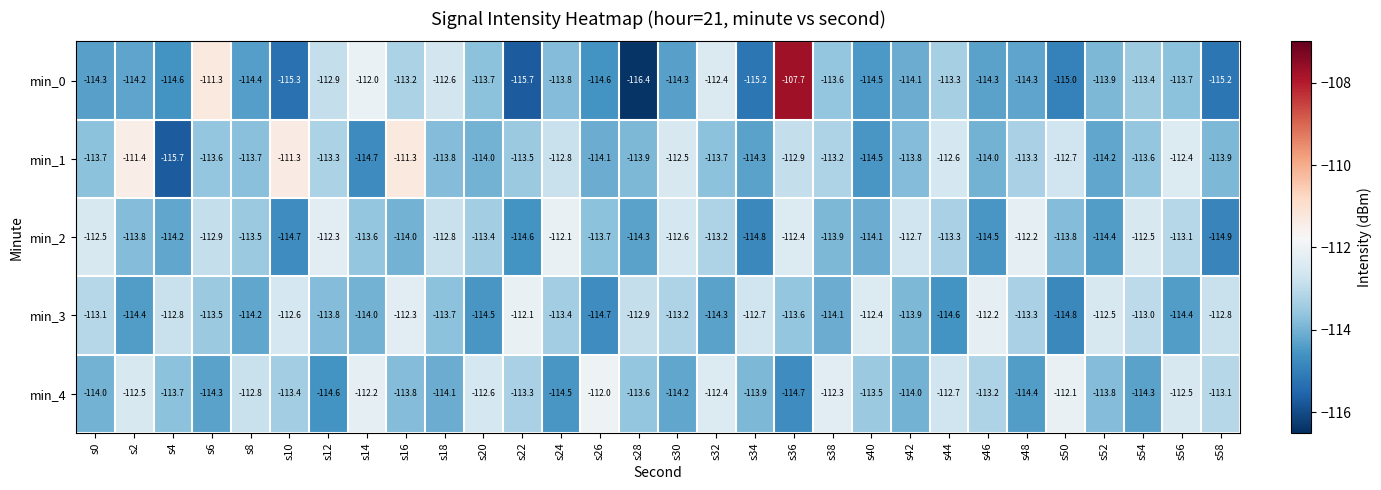

How many data points in min_1 are above -113?

9